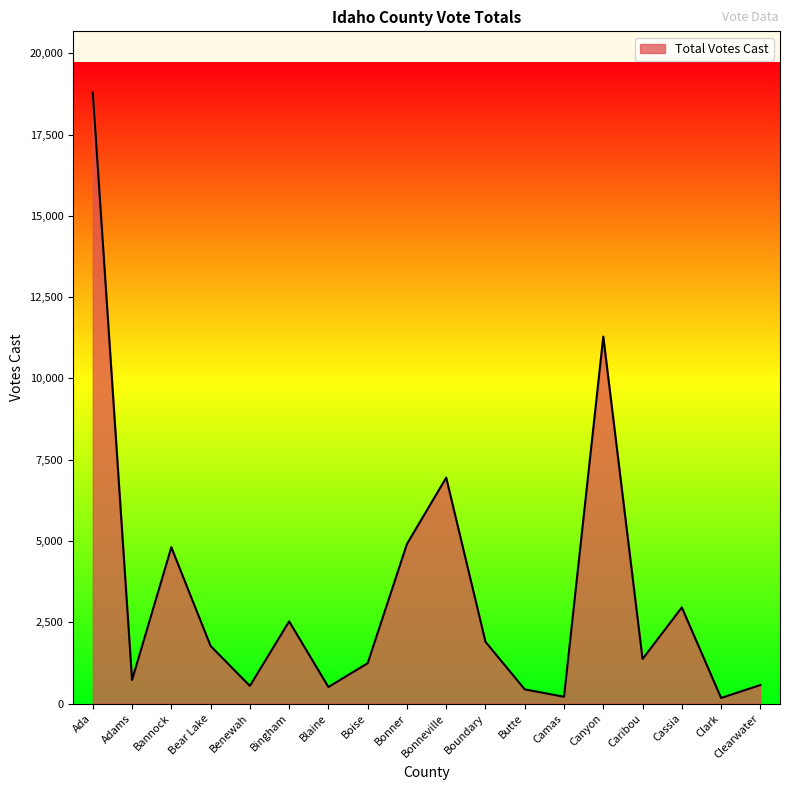

What is the difference between the maximum and minimum values?

18628